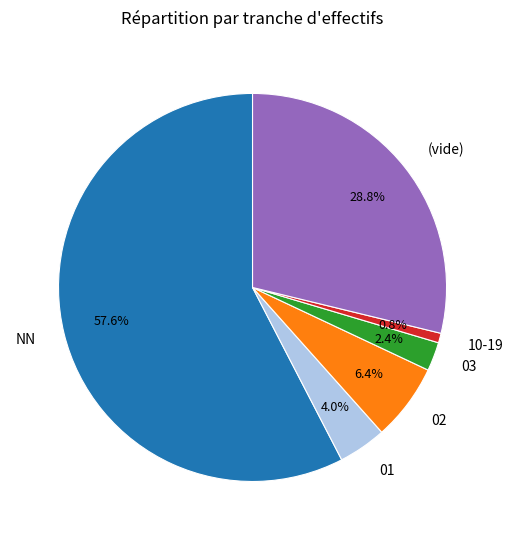

Between 03 and NN, which is larger?

NN